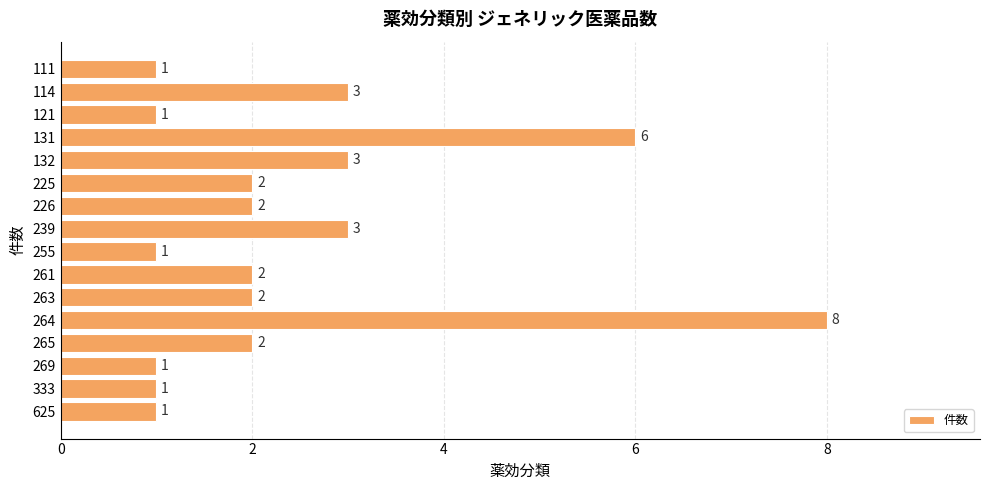

True or false: the data shows 1 at 625.

True